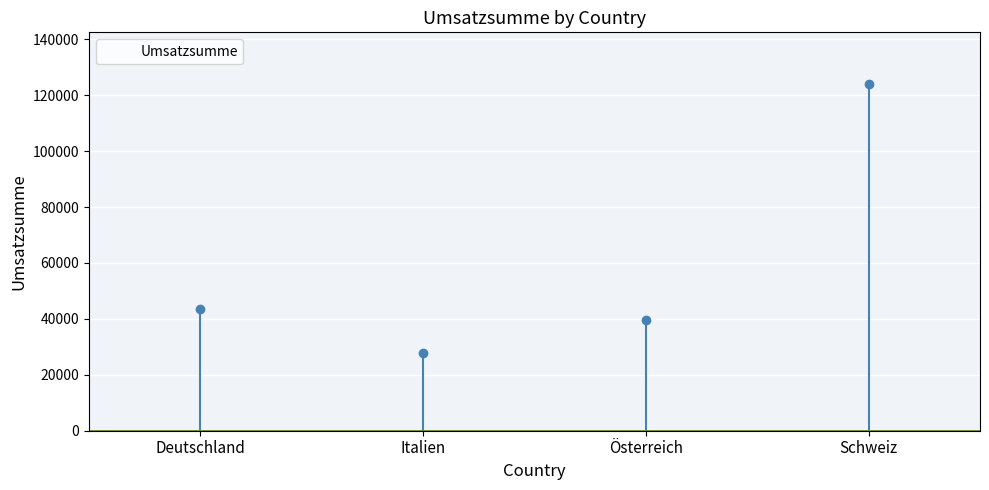

What is the ratio of the value at Österreich to the value at Deutschland?

0.9